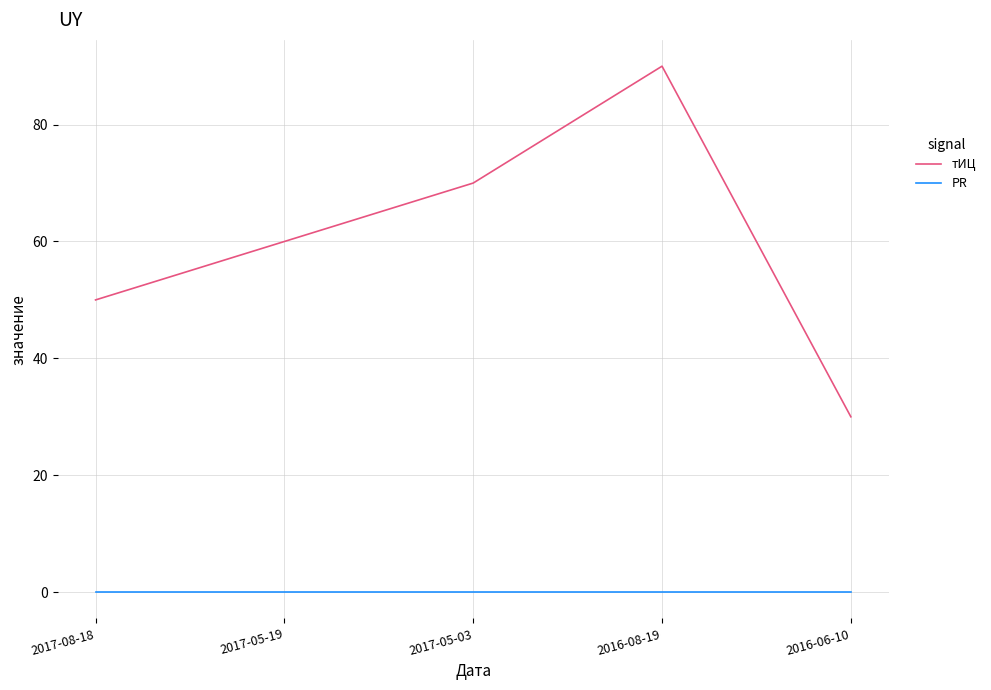

Which series has the largest range (max minus min)?

тИЦ